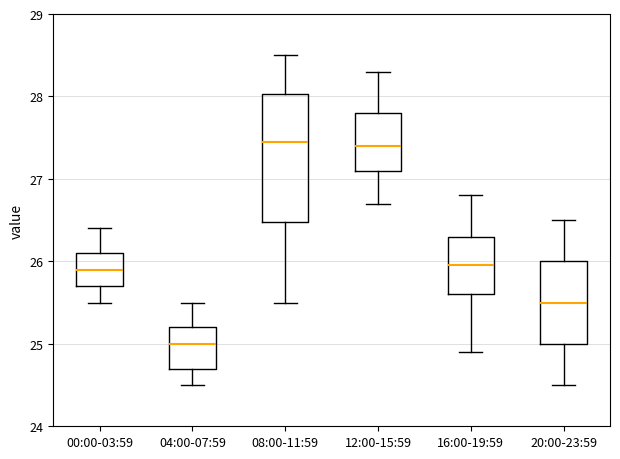

Reading left to right, read every box against the y-axis: the position of its median line, the range the box covers, and the ends of its whiskers. The values are not printed on the chart, so give them approximately, as read against the axis.

00:00-03:59: median 25.9, box 25.7 to 26.1, whiskers 25.5 to 26.4
04:00-07:59: median 25.0, box 24.7 to 25.2, whiskers 24.5 to 25.5
08:00-11:59: median 27.5, box 26.5 to 28.0, whiskers 25.5 to 28.5
12:00-15:59: median 27.4, box 27.1 to 27.8, whiskers 26.7 to 28.3
16:00-19:59: median 26.0, box 25.6 to 26.3, whiskers 24.9 to 26.8
20:00-23:59: median 25.5, box 25.0 to 26.0, whiskers 24.5 to 26.5